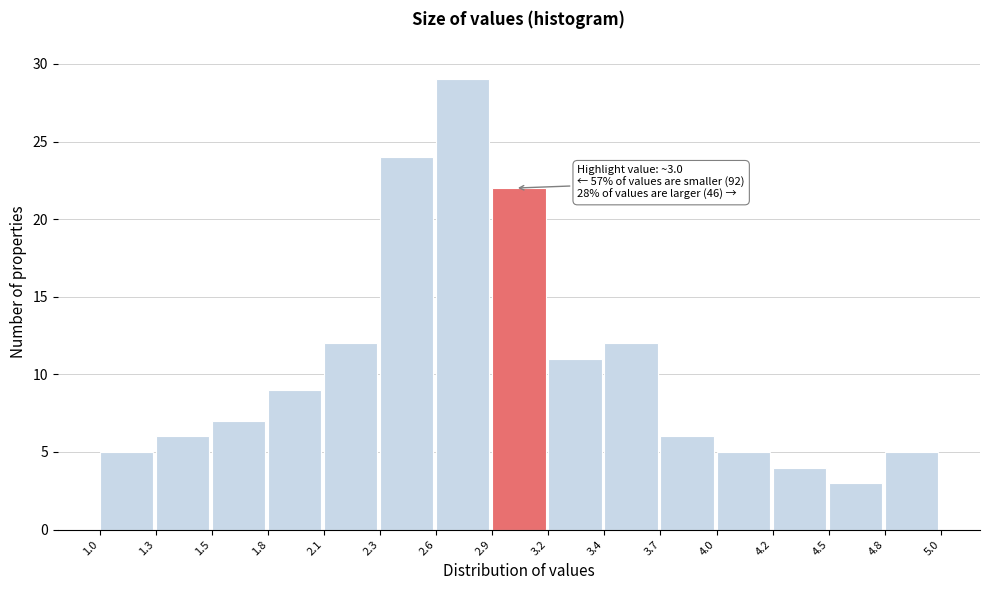

Reading left to right, transcribe all the data shown in this chart.

1.0=5	1.3=6	1.5=7	1.8=9	2.1=12	2.3=24	2.6=29	2.9=22	3.2=11	3.4=12	3.7=6	4.0=5	4.2=4	4.5=3	4.8=5